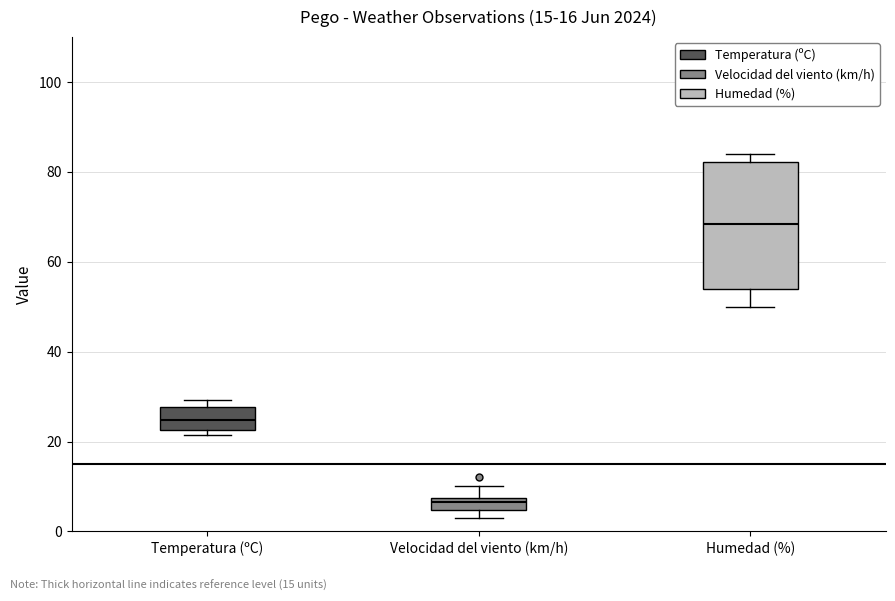

Which box is the tallest, from its lower edge to its upper edge?

Humedad (%)